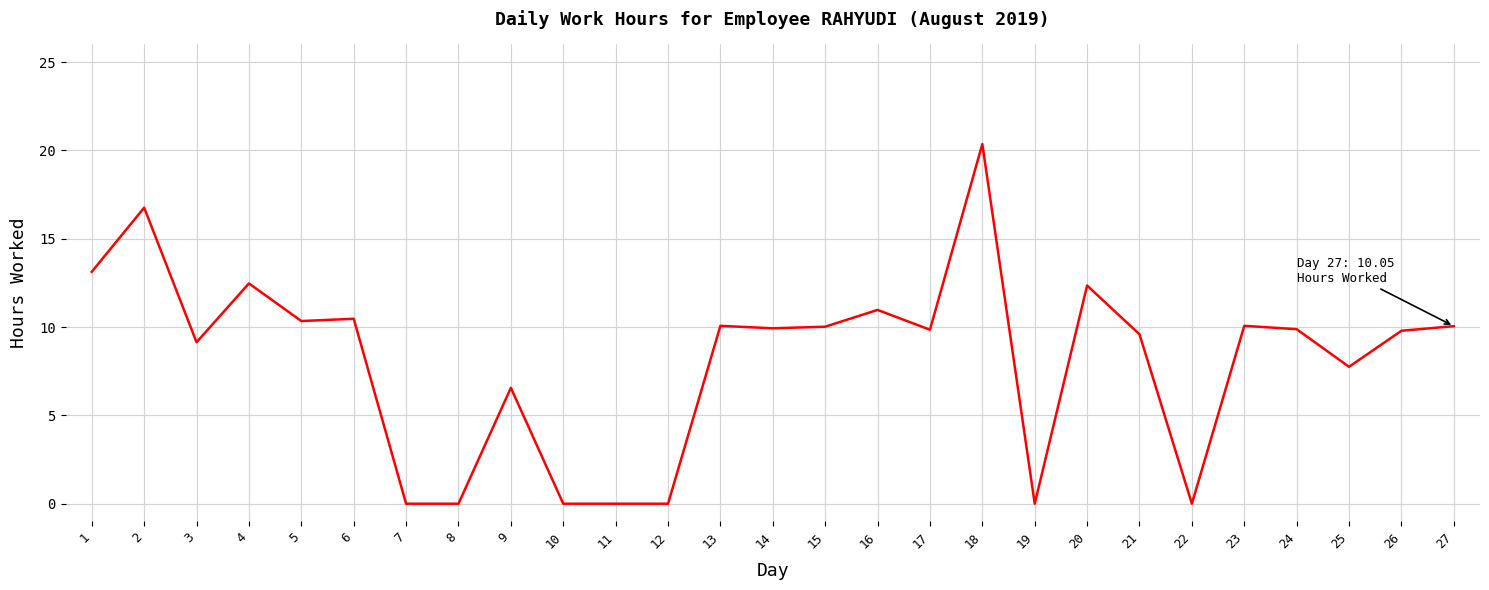

At which category does the chart reach its peak across all series?

18